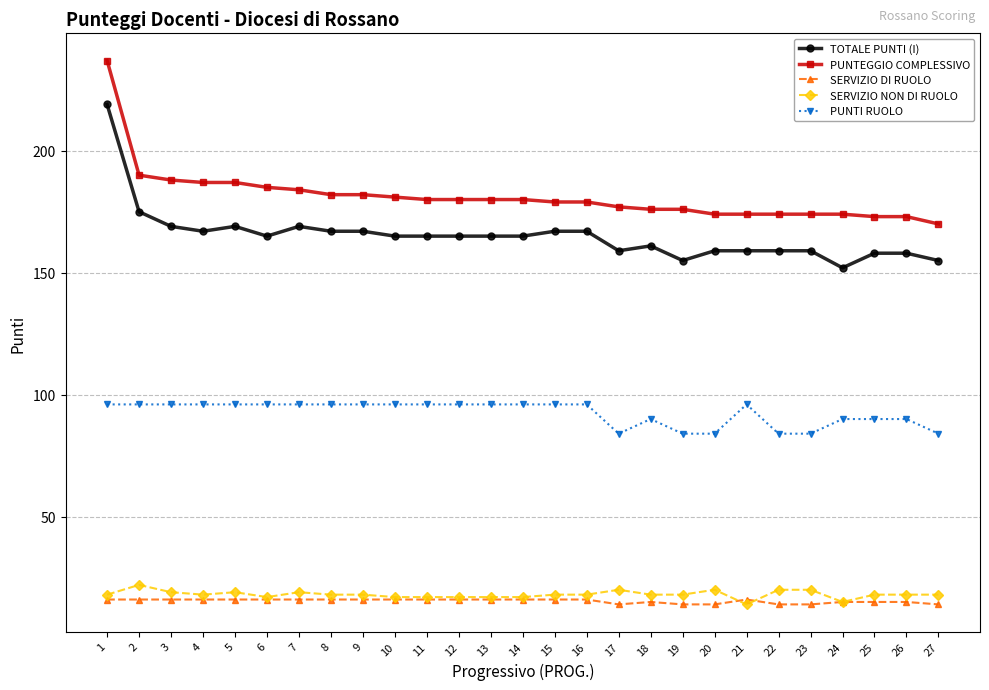

True or false: TOTALE PUNTI (I) and PUNTEGGIO COMPLESSIVO cross at least once.

False